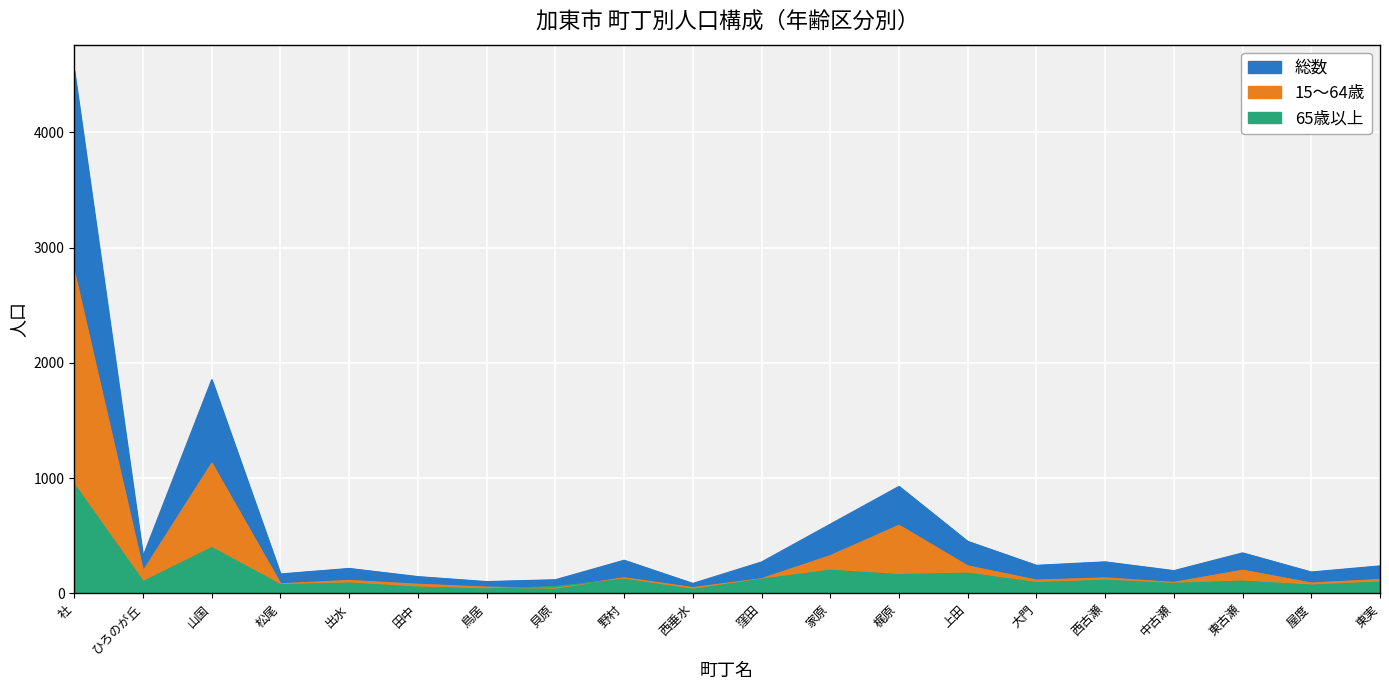

How many intersections are there between 15～64歳(System) and 65歳以上(IOWait)?

2